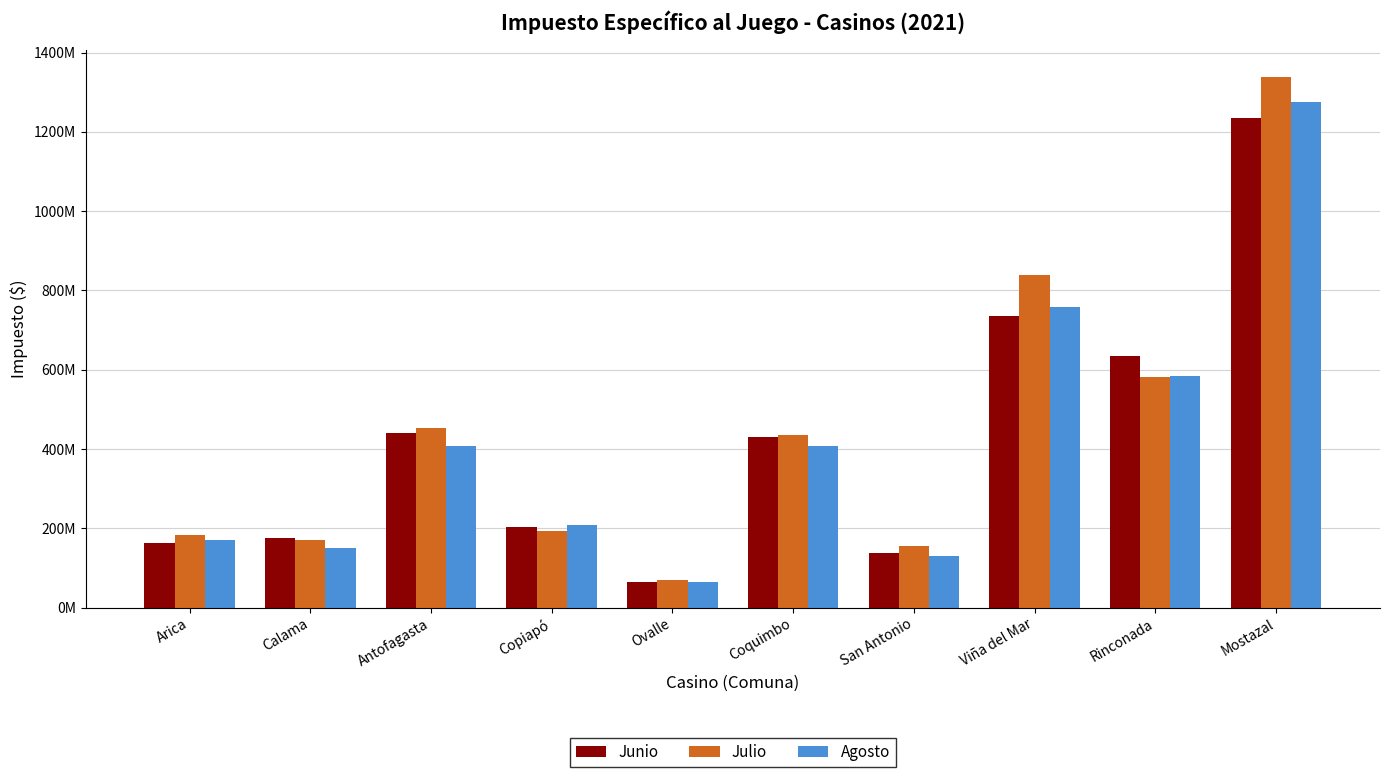

Reading right to left, extract all data points from this chart.

Junio: Mostazal=1235988491.1	Rinconada=633902648.4	Viña del Mar=735643349.2	San Antonio=136795130.9	Coquimbo=429895825.0	Ovalle=64890311.8	Copiapó=203999129.3	Antofagasta=440634486.6	Calama=176681482.9	Arica=162949315.8
Julio: Mostazal=1338560977.9	Rinconada=581907836.0	Viña del Mar=839045970.3	San Antonio=154126080.2	Coquimbo=435098407.6	Ovalle=69185102.5	Copiapó=193749327.2	Antofagasta=451915299.2	Calama=171608101.0	Arica=183659958.0
Agosto: Mostazal=1276390085.2	Rinconada=583067507.7	Viña del Mar=757124577.6	San Antonio=129223451.9	Coquimbo=406911758.2	Ovalle=65230901.5	Copiapó=207285796.4	Antofagasta=408027718.2	Calama=150932156.3	Arica=171166280.8